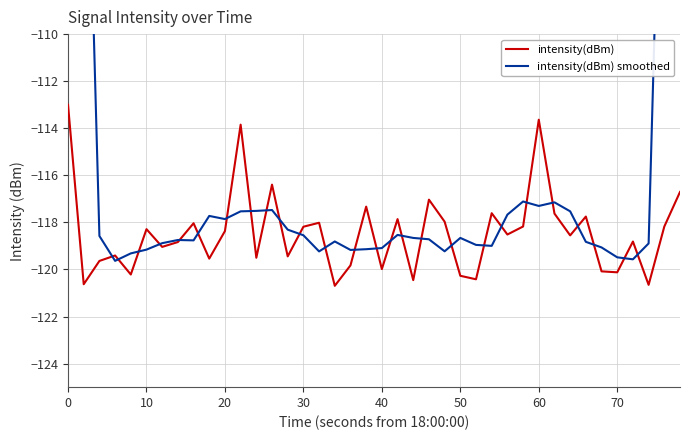

What are all the series names shown in the legend?

intensity(dBm), intensity(dBm) smoothed